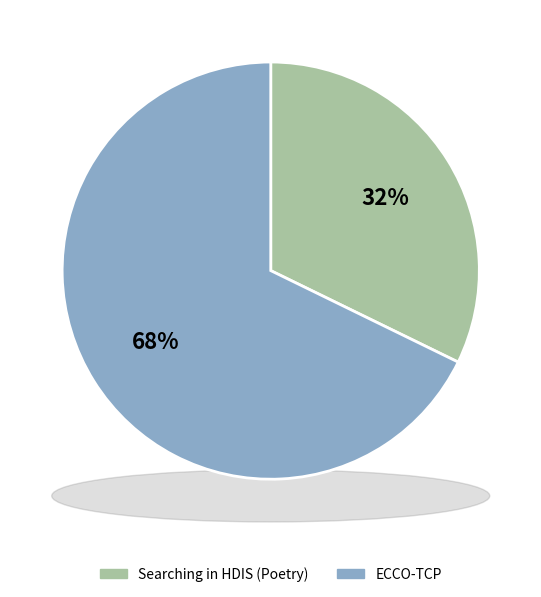

Which slice represents more than half of the pie?

ECCO-TCP